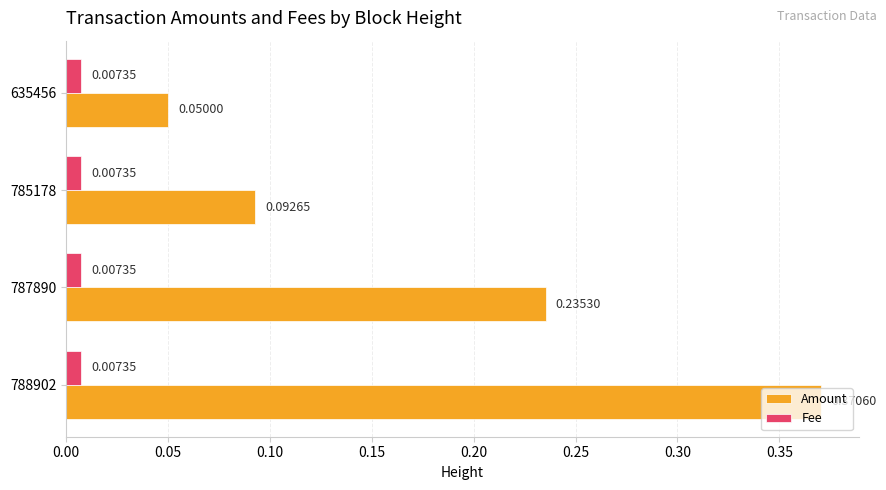

Which series has the largest range (max minus min)?

Amount